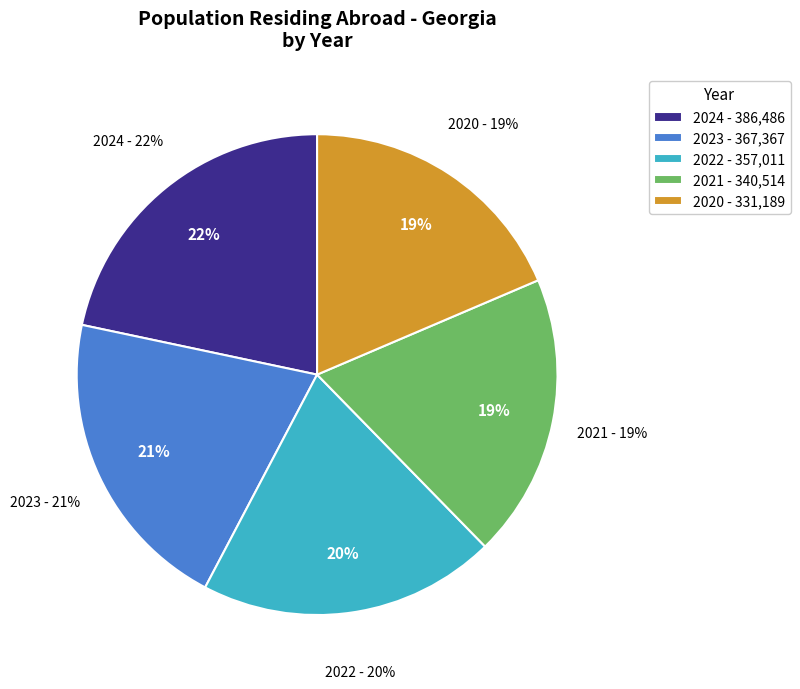

What percentage is the 2023 slice, to the nearest percent?

21%